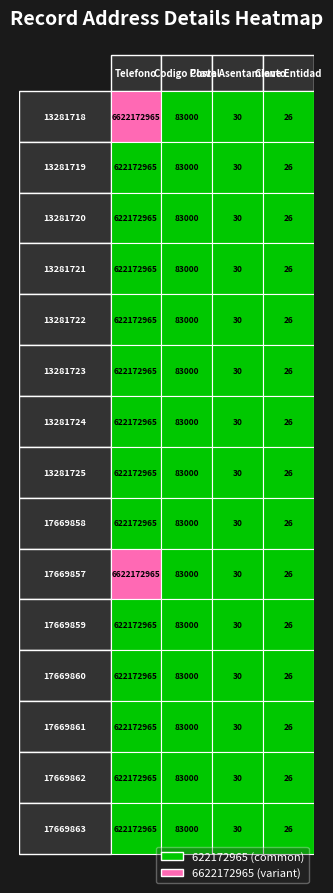

What is the minimum value shown in the chart?

26